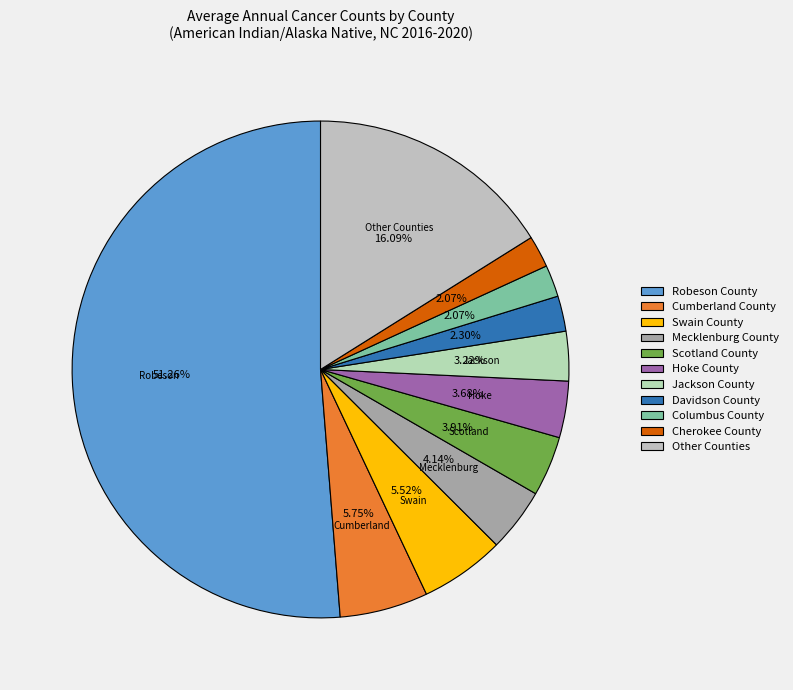

To the nearest percent, what is the average slice percentage?

9%